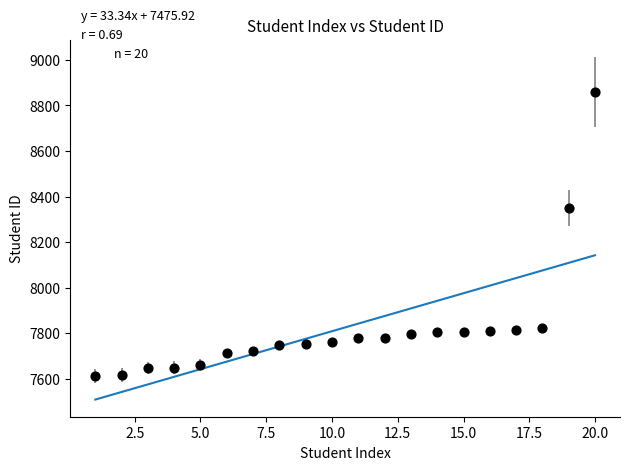

What Y value in the scatter plot is closest to 8236?

8352